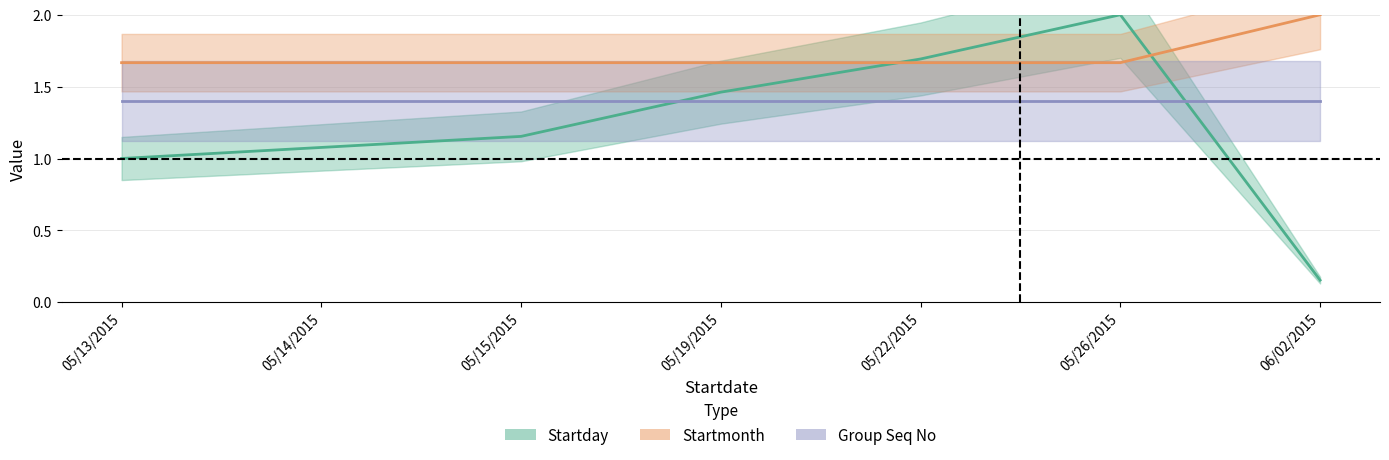

Is the value of Startmonth at 05/15/2015 greater than the value of Startday at 05/15/2015?

Yes